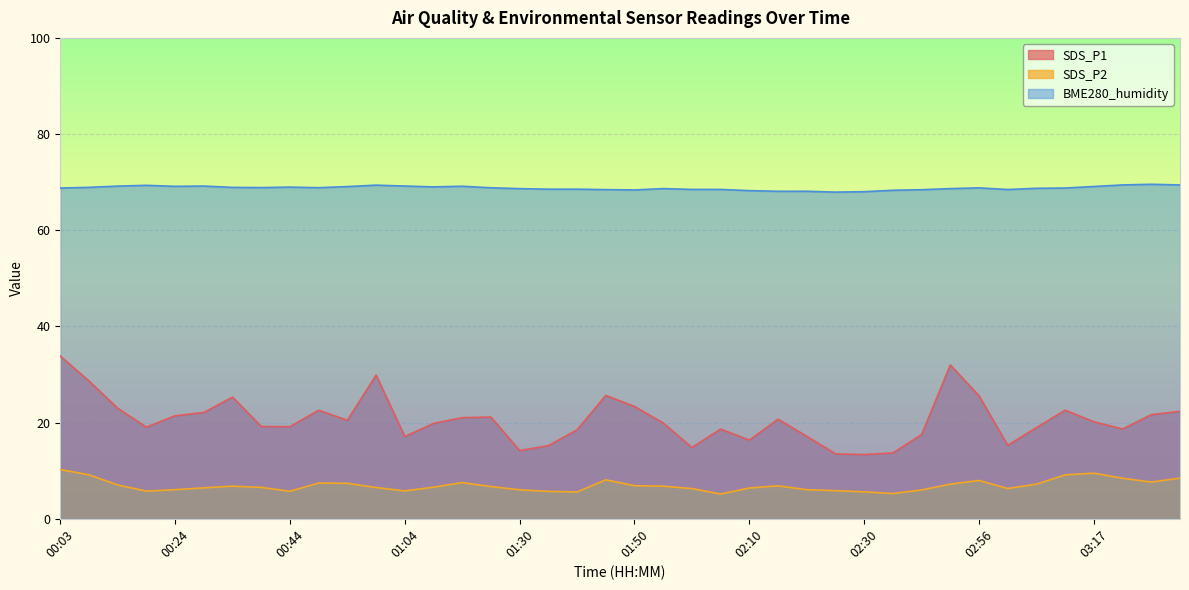

Is it true that SDS_P2 equals 6.6 at 01:09?

True